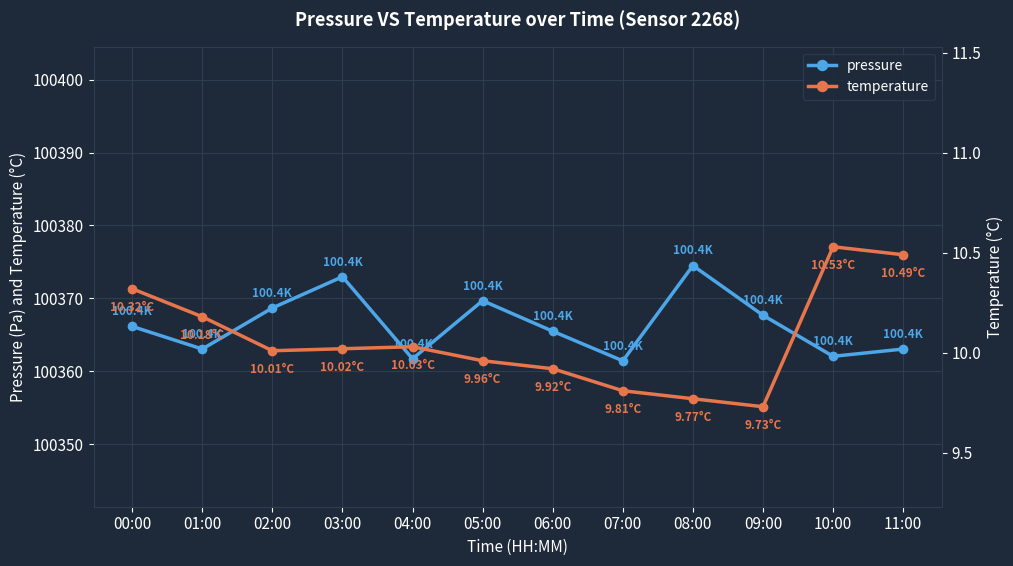

At which category does the chart reach its peak across all series?

08:00